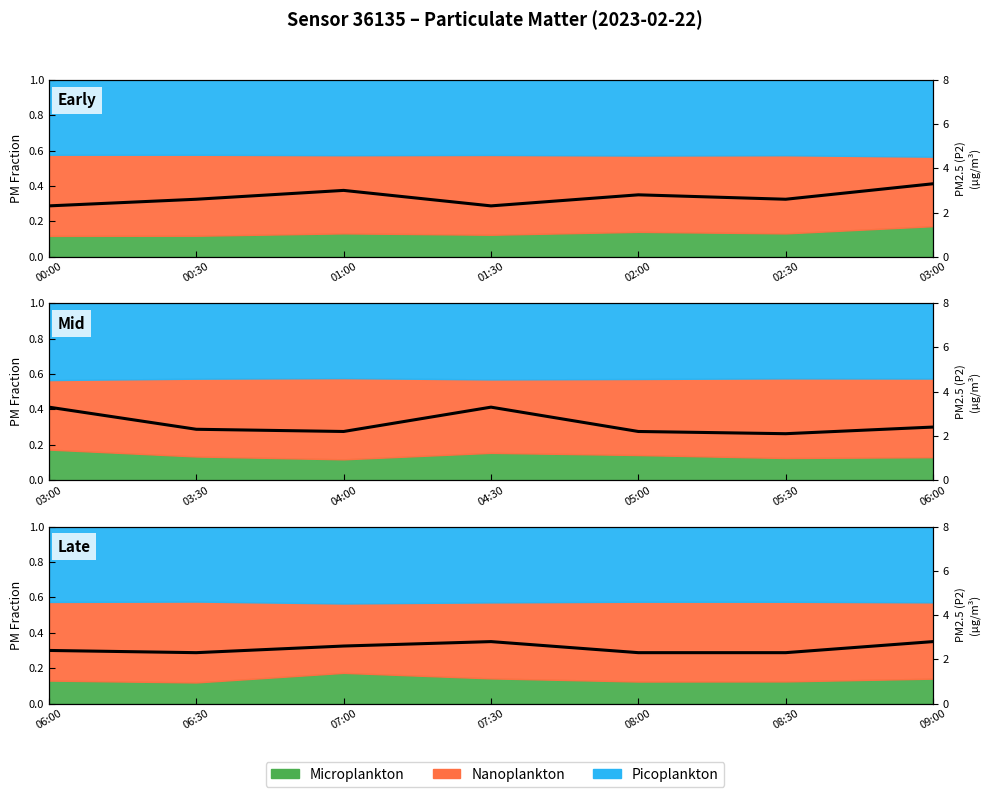

What is the label of the 2nd point from the right?

02:30